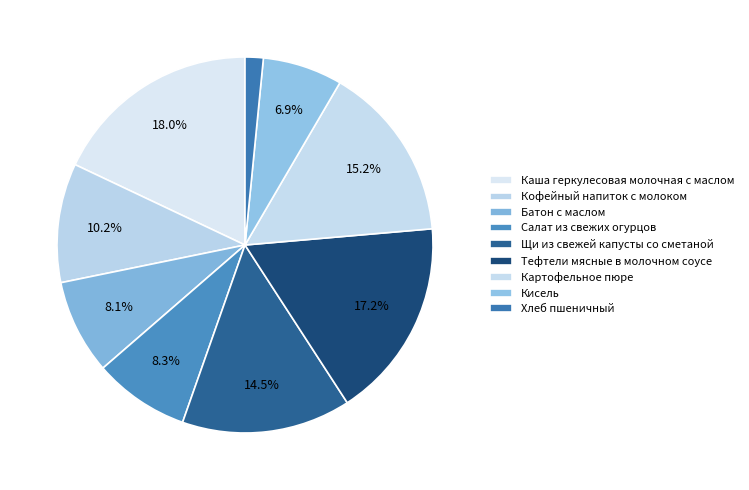

How many segments does this pie chart have?

9